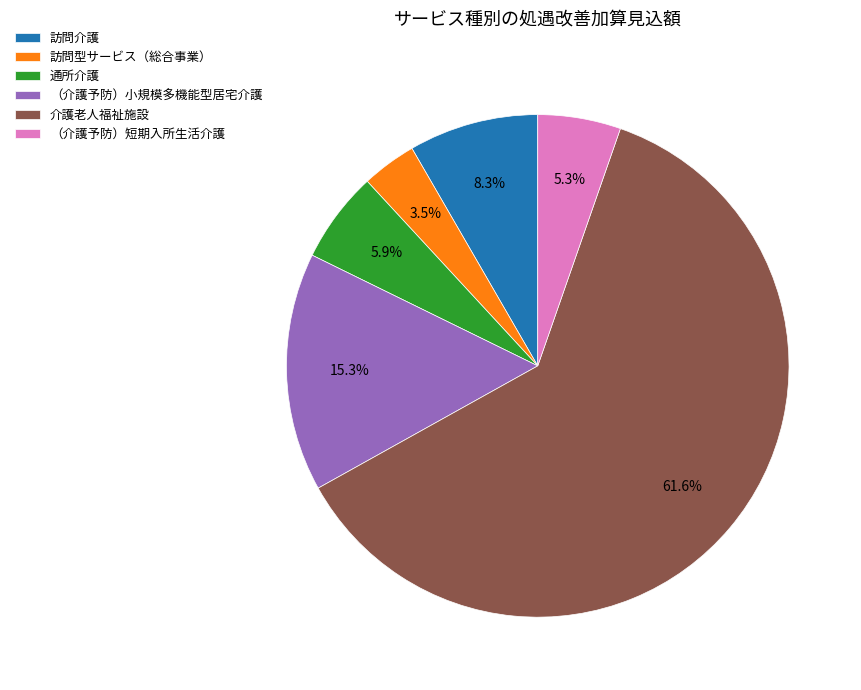

Approximately how many times larger is the value at 訪問型サービス（総合事業） compared to 介護老人福祉施設?

0.1